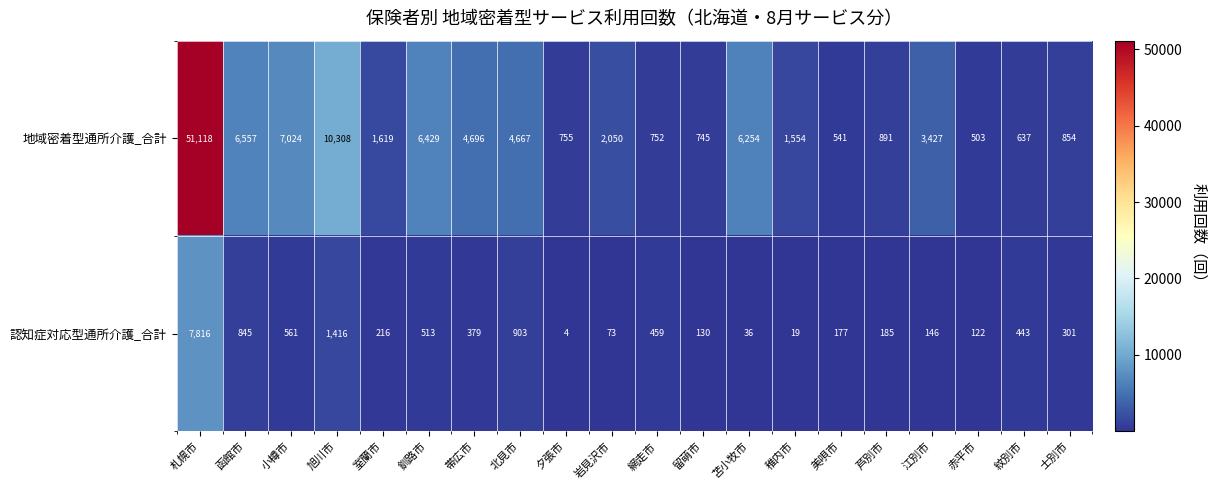

What is the total value across all series at 美唄市?

718